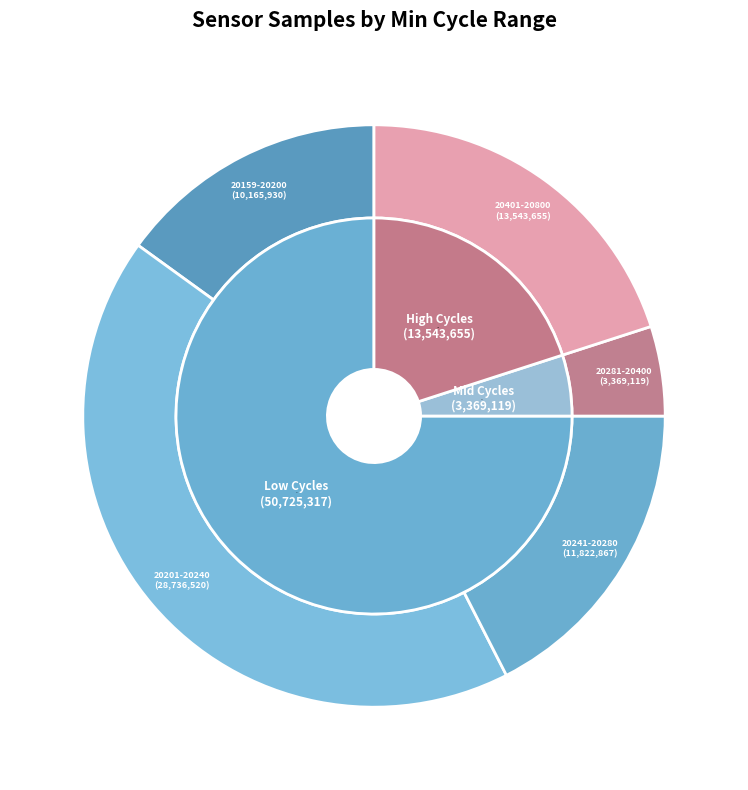

Do 20234 and 20609 together represent more than half of the pie?

No